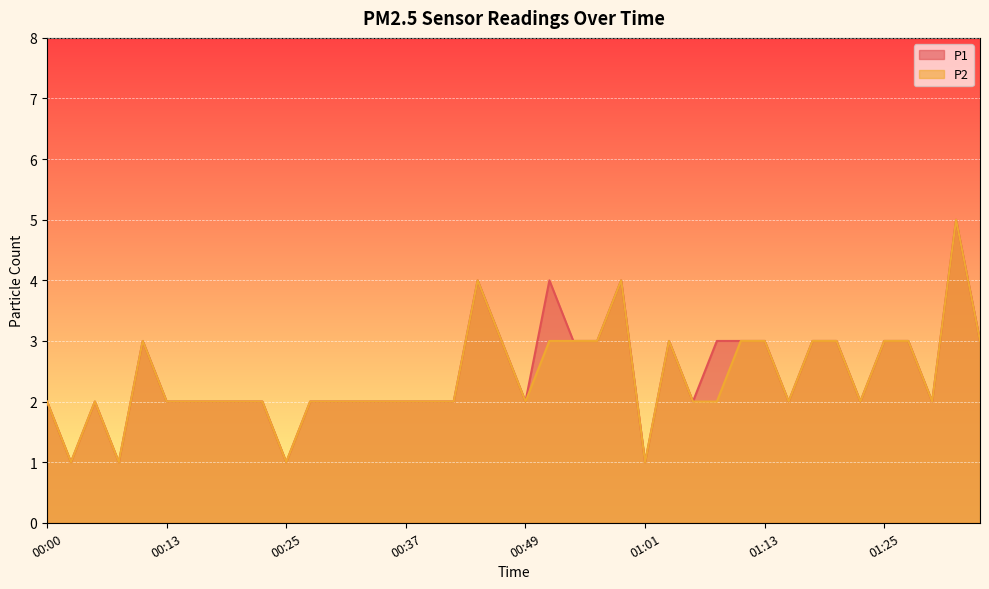

Rank the series at 01:28 from lowest to highest value.

P1, P2